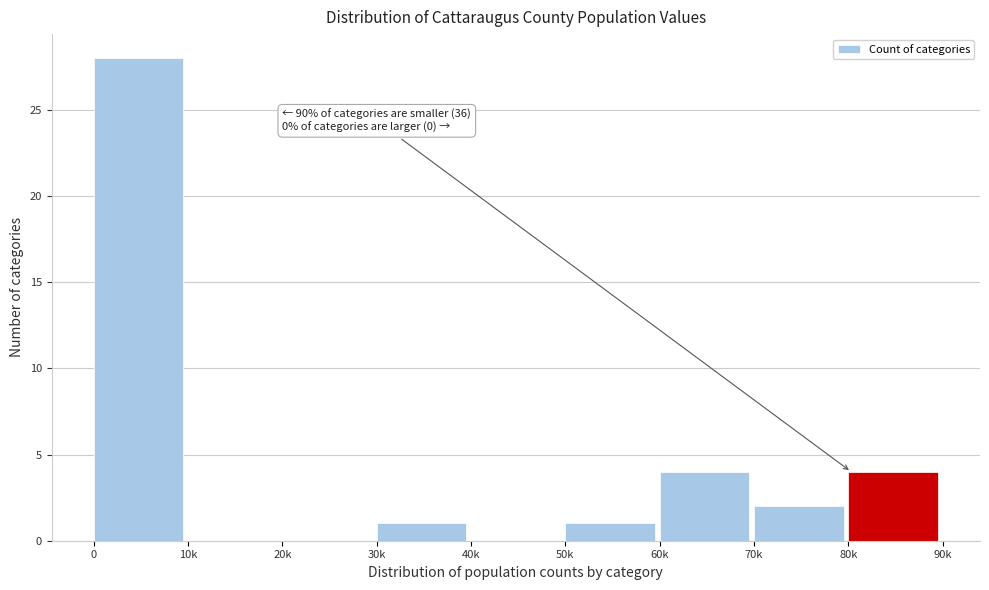

Reading left to right, extract all data points from this chart.

0=28	10k=0	20k=0	30k=1	40k=0	50k=1	60k=4	70k=2	80k=4